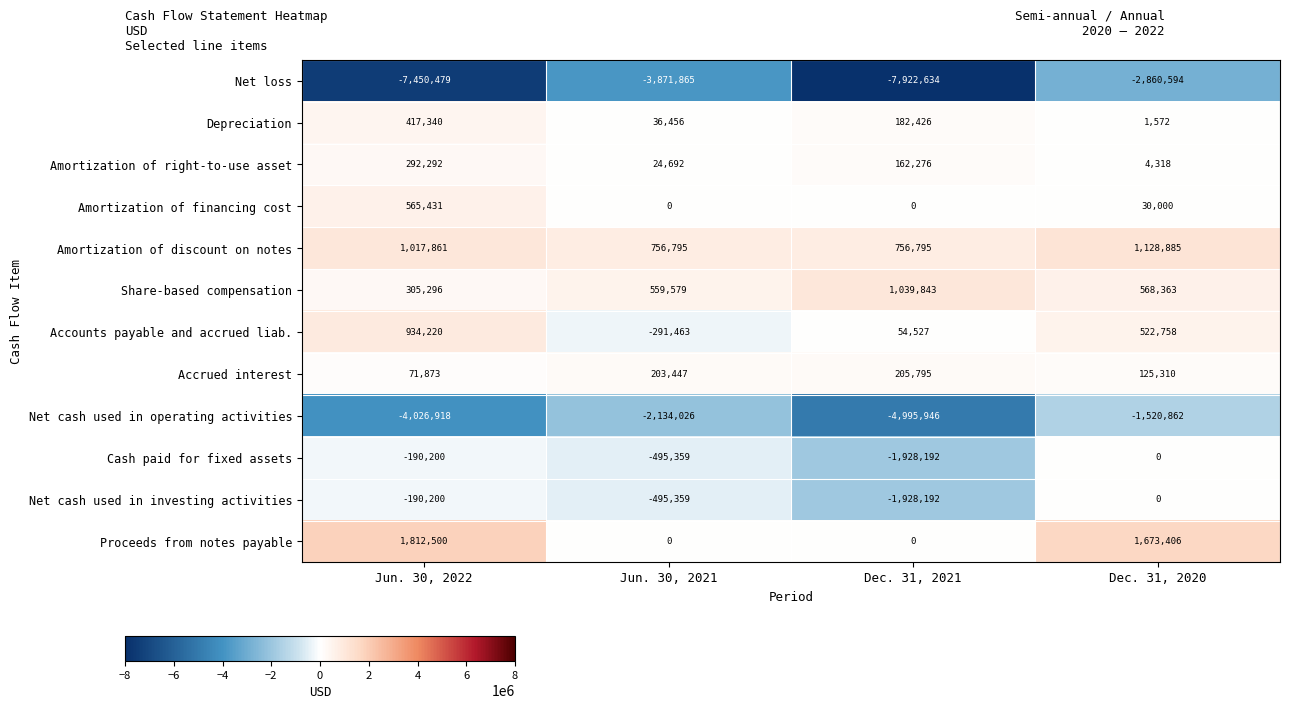

What is the difference between the maximum and minimum values in the Share-based compensation series?

734547